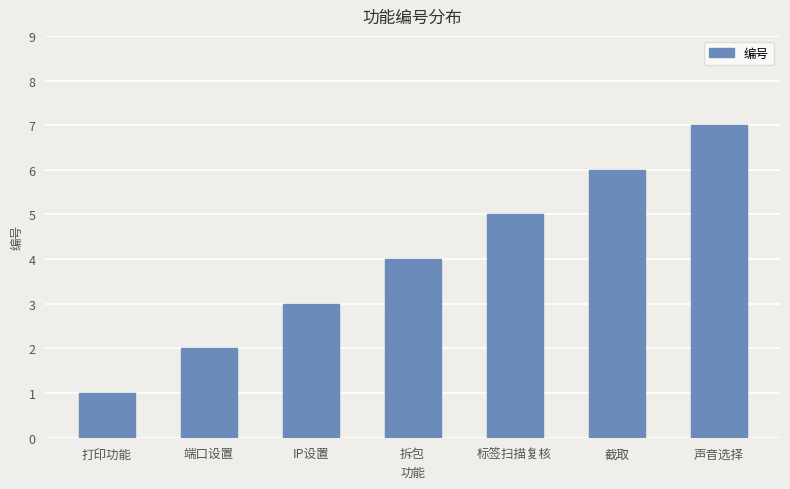

Reading right to left, list all the values displayed in this chart.

声音选择=7	截取=6	标签扫描复核=5	拆包=4	IP设置=3	端口设置=2	打印功能=1